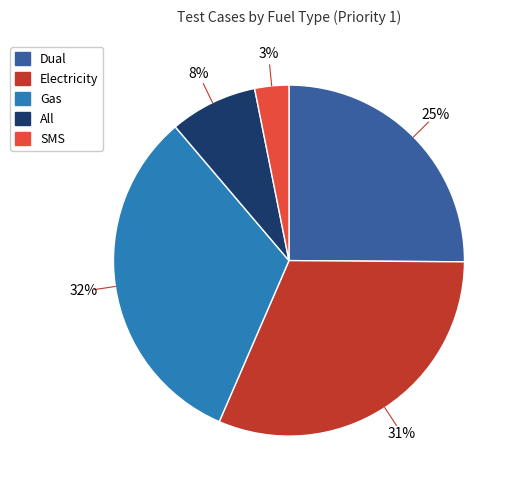

Count the number of slices in the pie.

5